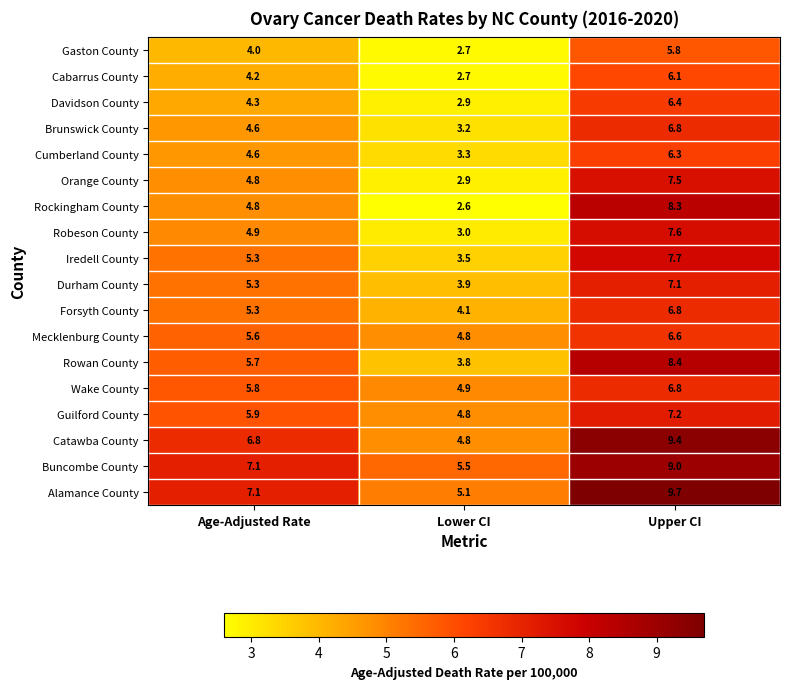

Which label corresponds to the smallest value in the chart?

Lower CI